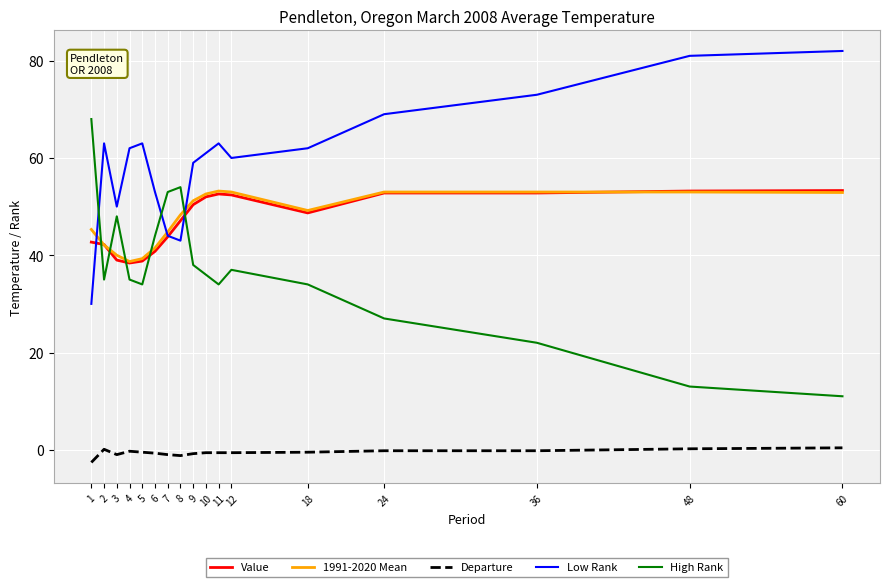

True or false: Value has a value of 86.6 at 12.

False